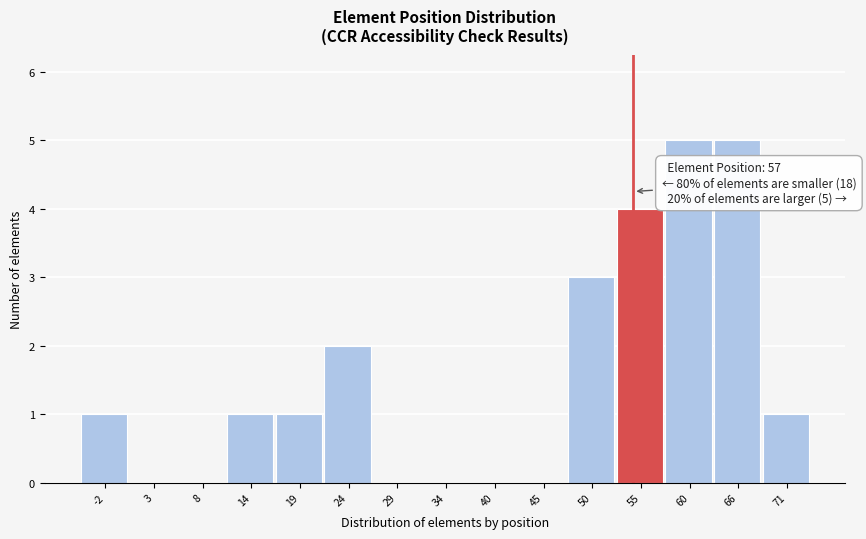

Reading right to left, list all the values displayed in this chart.

71=1	66=5	60=5	55=4	50=3	45=0	40=0	34=0	29=0	24=2	19=1	14=1	8=0	3=0	-2=1